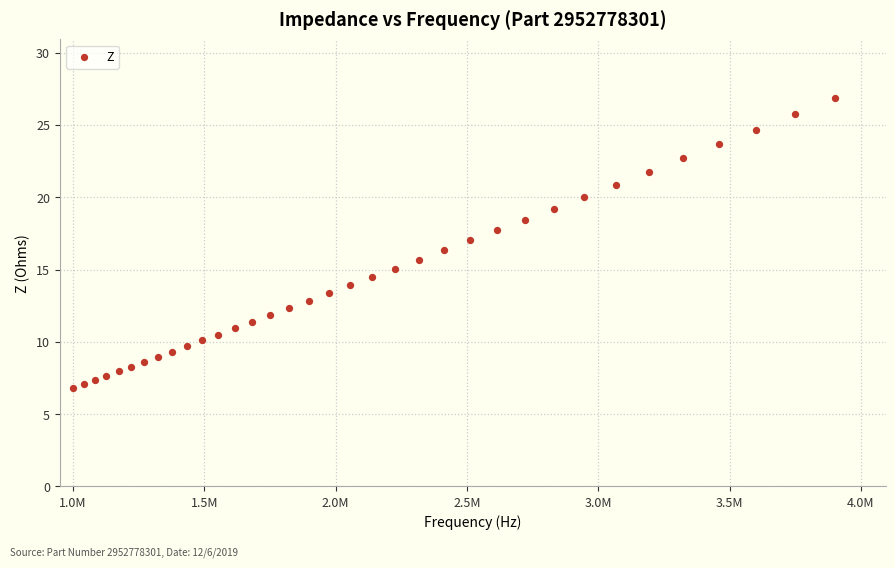

What is the range of Y values (max minus min)?

20.1